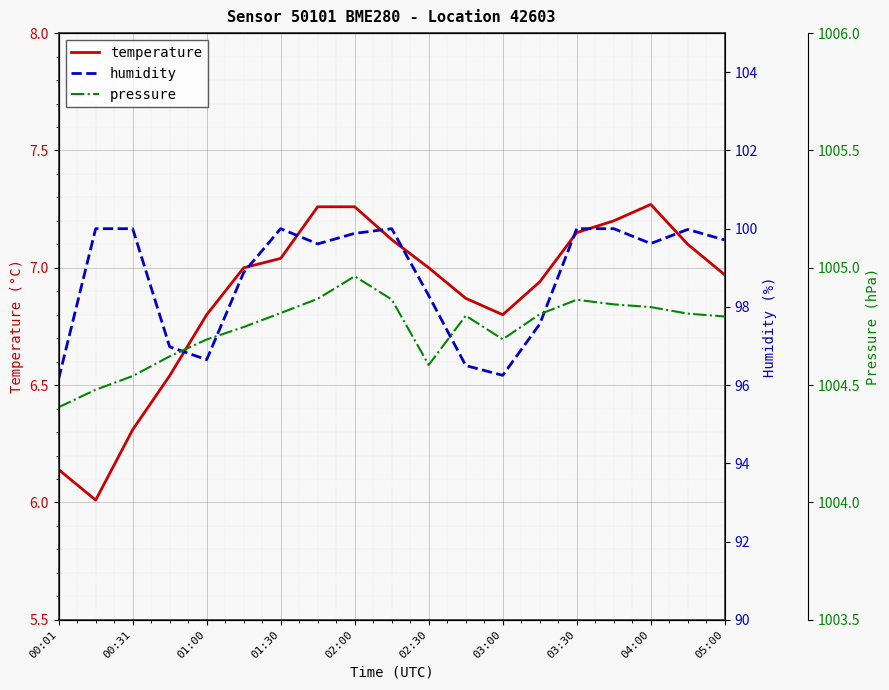

True or false: pressure and humidity cross at least once.

False